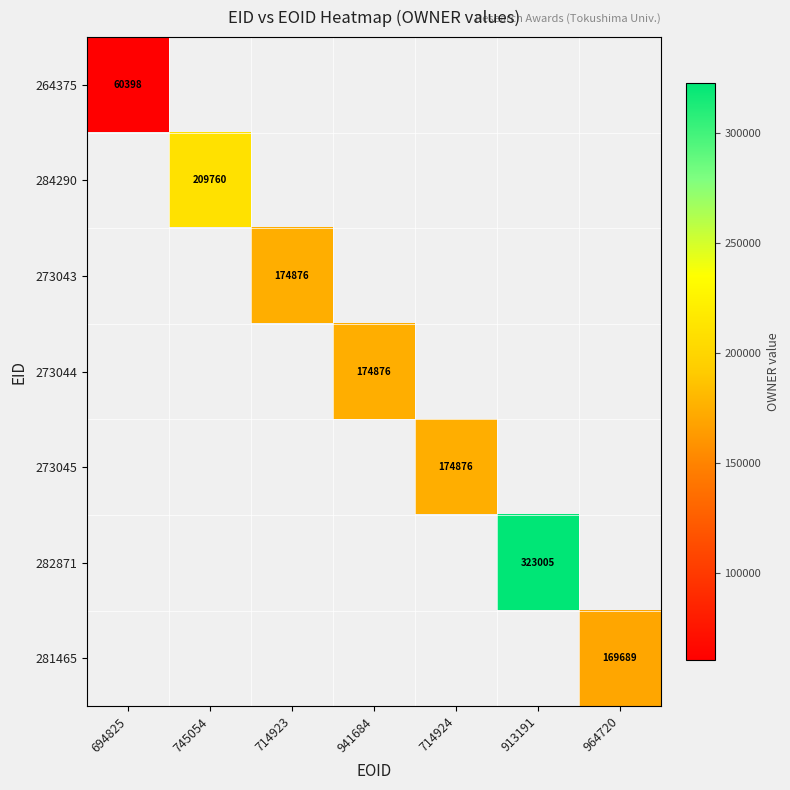

Is it true that 264375 equals 17934 at 694825?

False